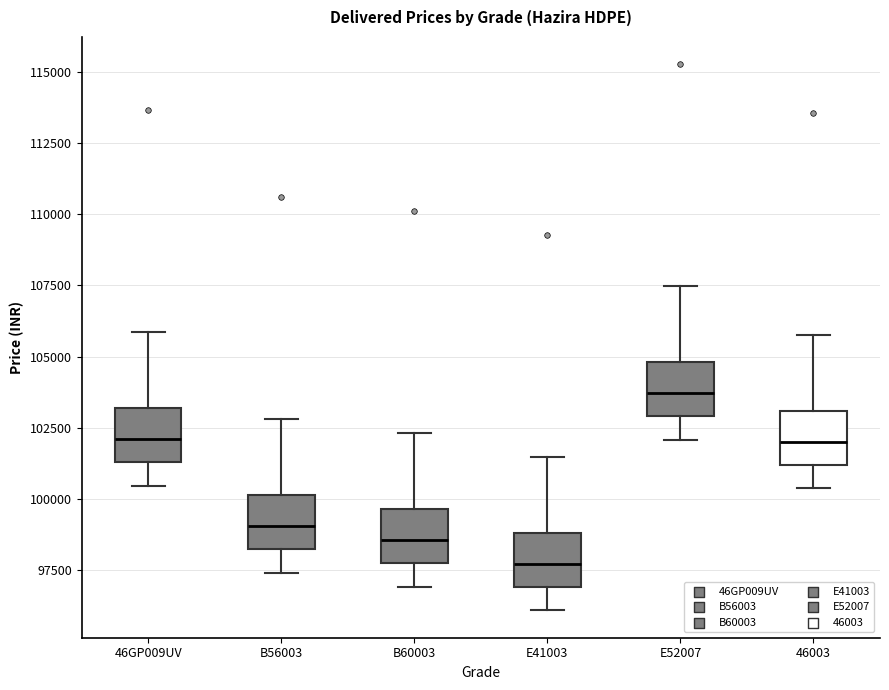

Where does the upper whisker of the box for B56003 end on the y-axis? The values are not printed on the chart, so give them approximately, as read against the axis.

103000